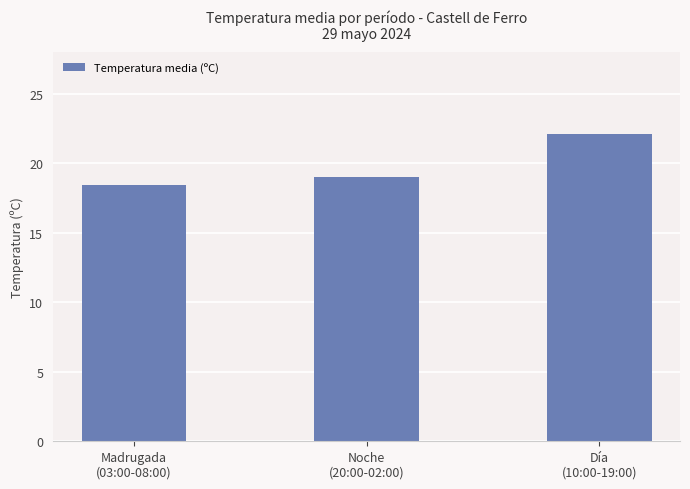

Are the bars horizontal?

No